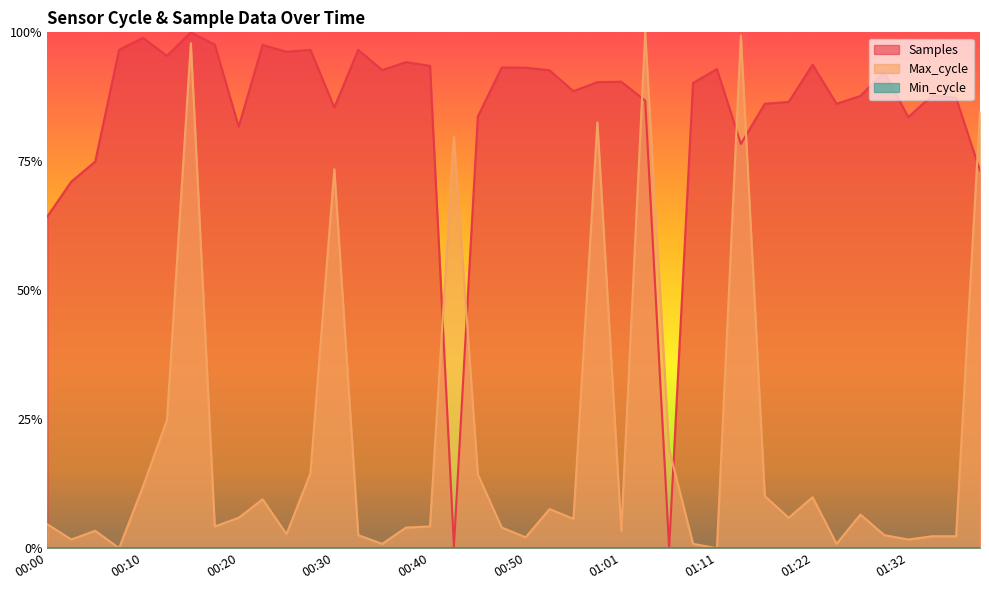

Where do Samples and Max_cycle first cross each other?

00:40 and 00:42